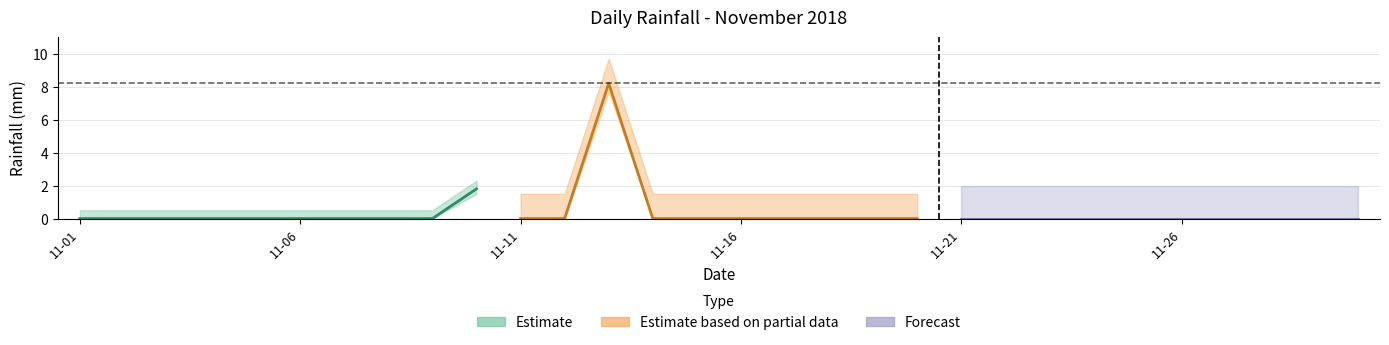

The value at 2018-11-25 is 3.9. True or false?

False